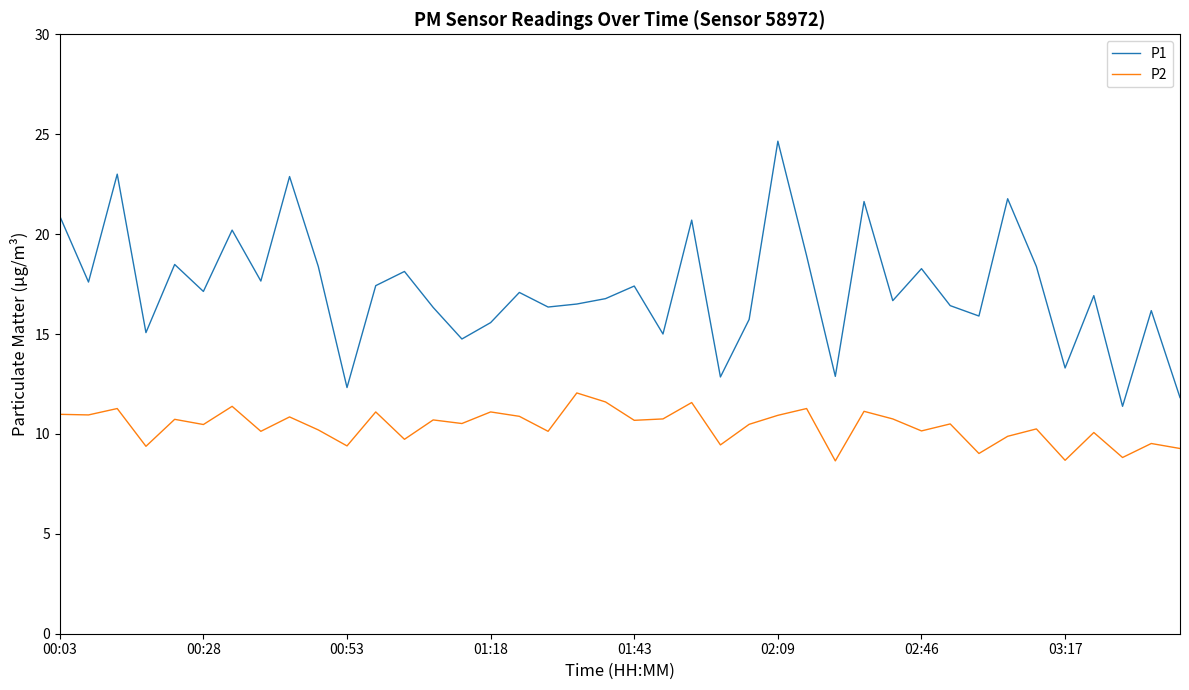

What is the lowest value of the P2 series?

8.7